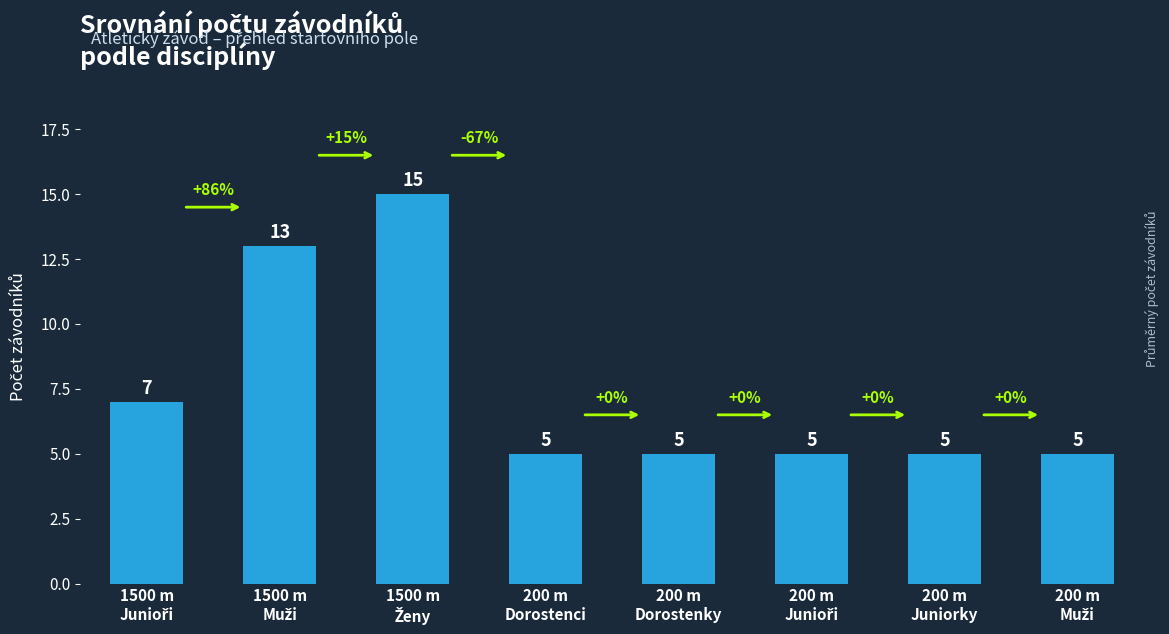

Count the values in the range 5 to 13.

7